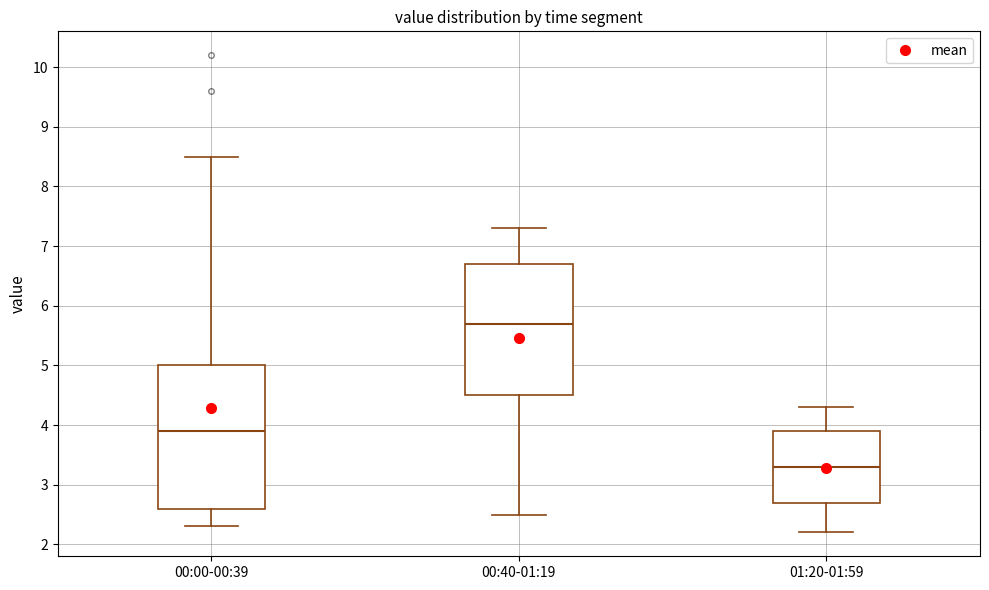

Where does the lower whisker of the box for 00:00-00:39 end on the y-axis? The values are not printed on the chart, so give them approximately, as read against the axis.

2.3